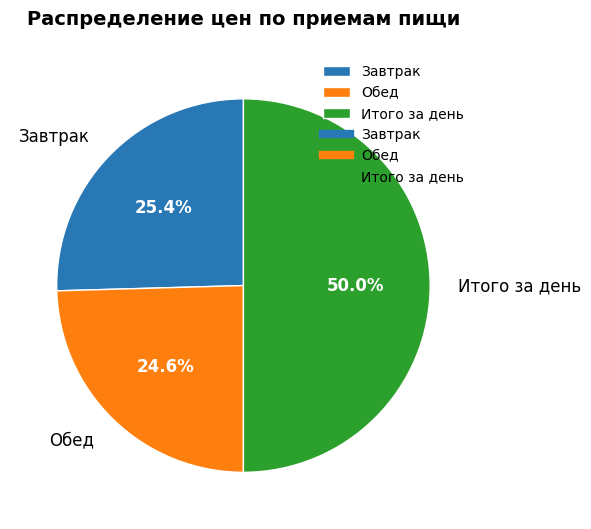

What is the ratio of the value at Завтрак to the value at Обед?

1.0